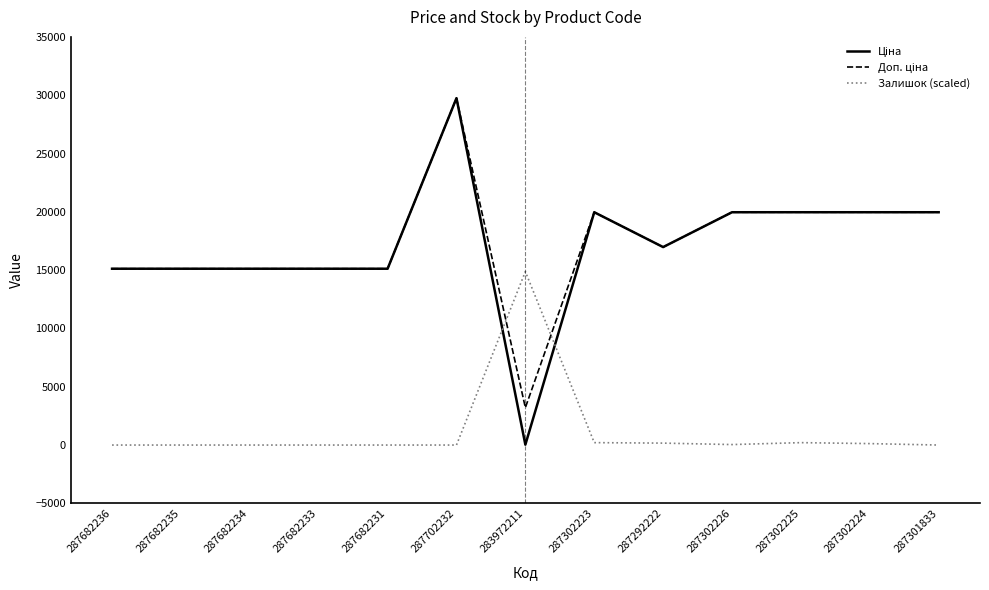

The Залишок (scaled) series shows -7966.5 at 287682233. True or false?

False